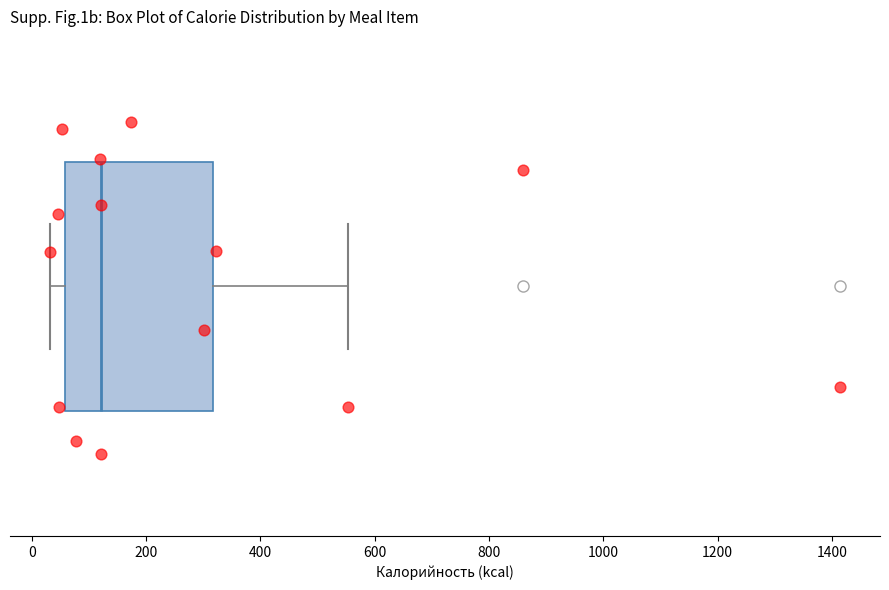

Read this box plot against the x-axis: the position of the median line, the range covered by the box, and the ends of both whiskers. The values are not printed on the chart, so give them approximately, as read against the axis.

median 120, box 60 to 320, whiskers 40 to 560